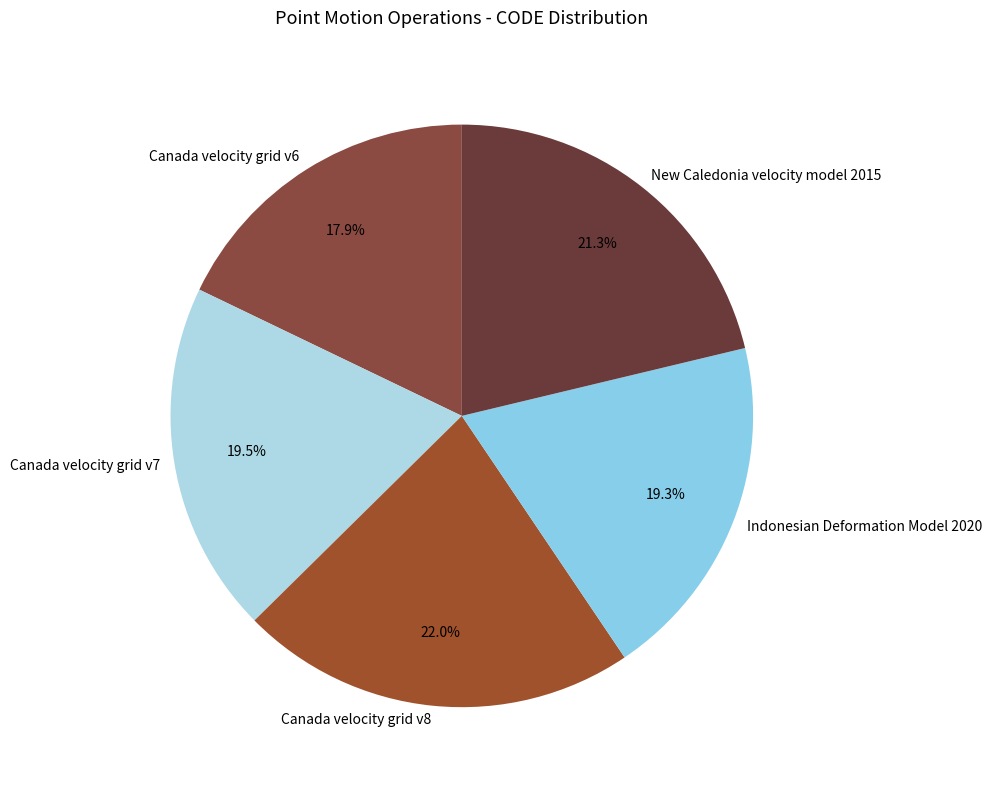

True or false: Canada velocity grid v8 accounts for 22% of the total.

True